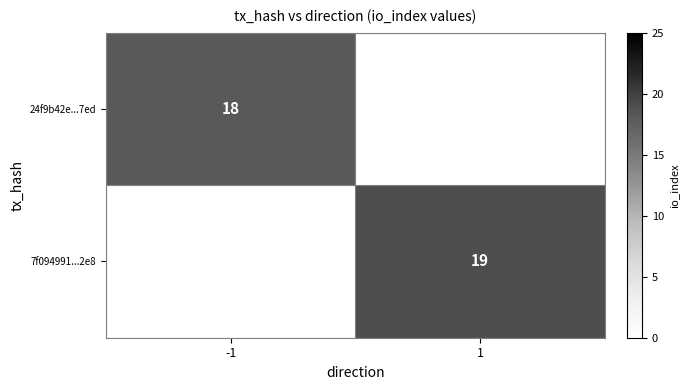

The 7f094991...2e8 series shows 19 at 1. True or false?

True